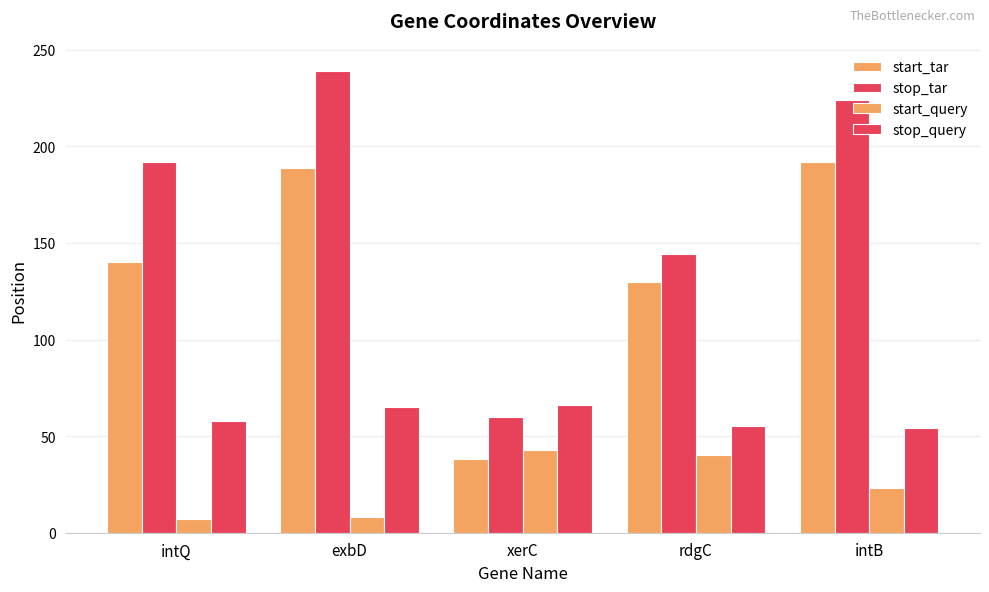

Rank the series by their average value, from lowest to highest.

start_query, stop_query, start_tar, stop_tar